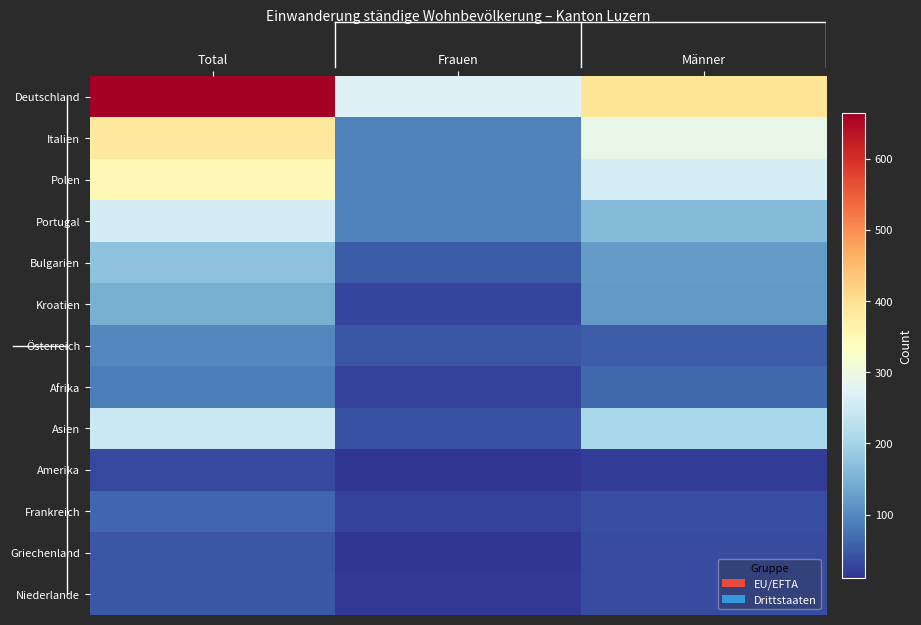

At Männer, list the series in order from largest to smallest.

Deutschland, Italien, Polen, Asien, Portugal, Bulgarien, Kroatien, Afrika, Österreich, Frankreich, Griechenland, Niederlande, Amerika